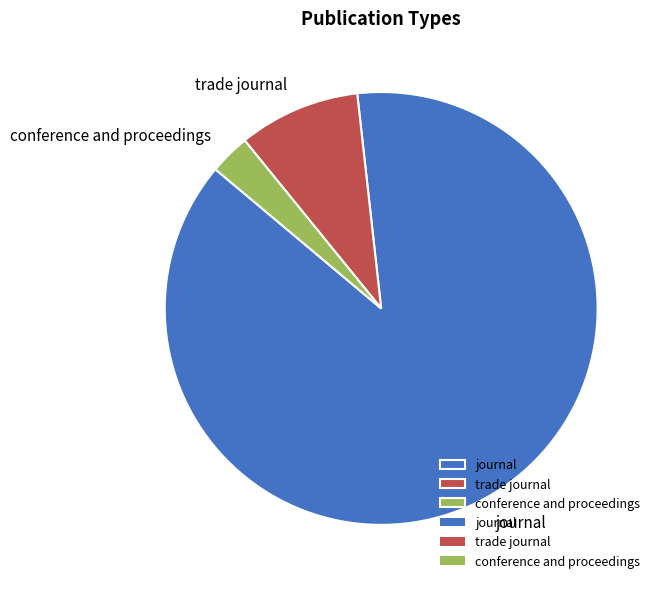

Do journal and trade journal together represent more than half of the pie?

Yes